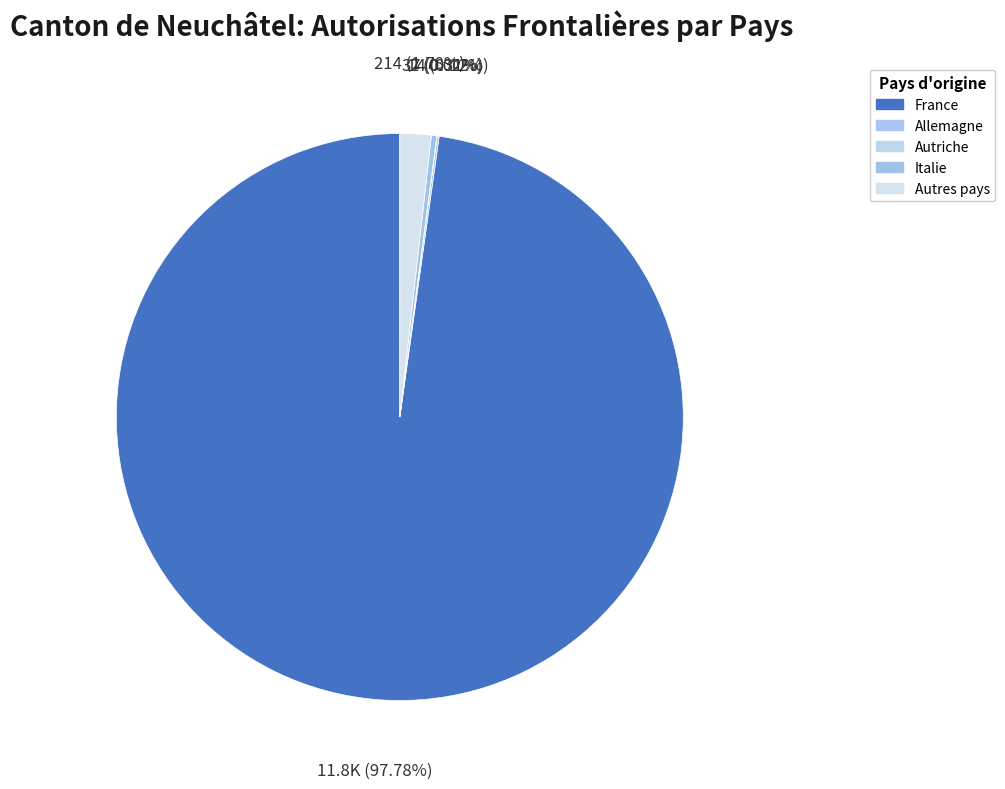

Does France represent more than half of the total?

Yes